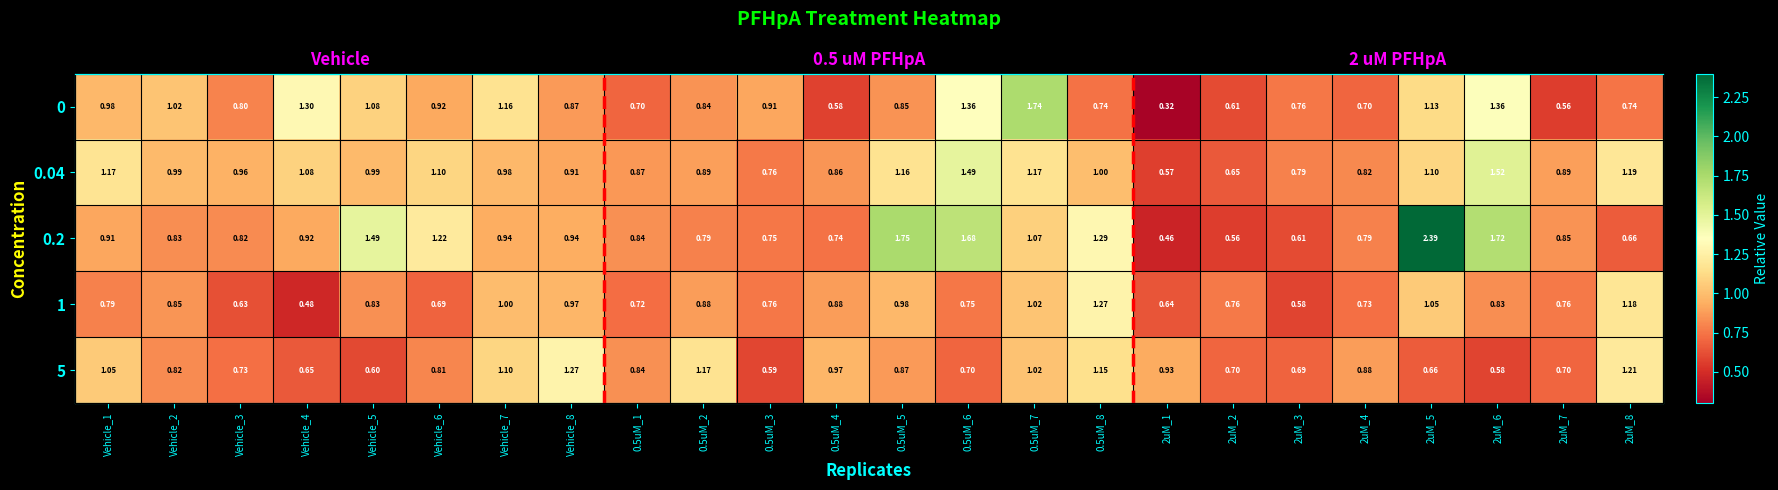

Is it true that 0.2 equals 1.6 at Vehicle_8?

False